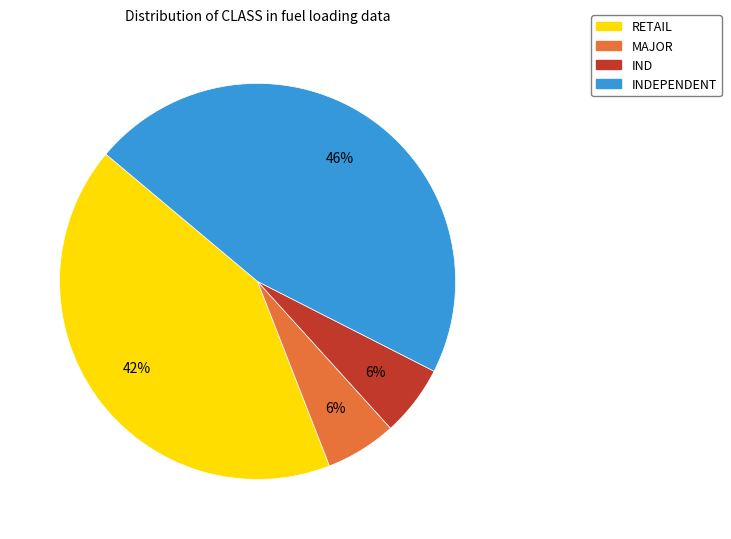

How many segments does this pie chart have?

4